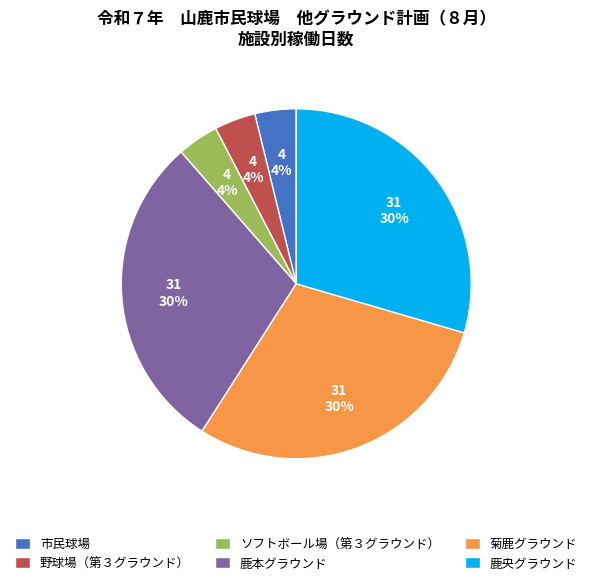

How many slices are in this pie chart?

6